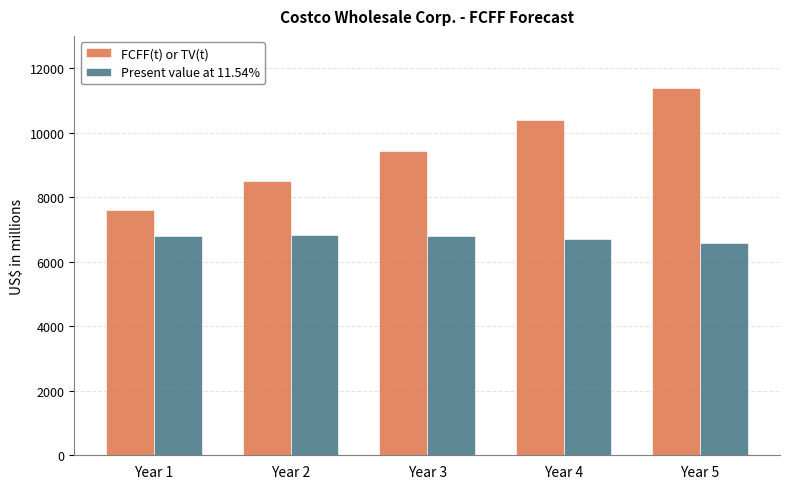

Which series changed the most between Year 4 and Year 5?

FCFF(t) or TV(t)